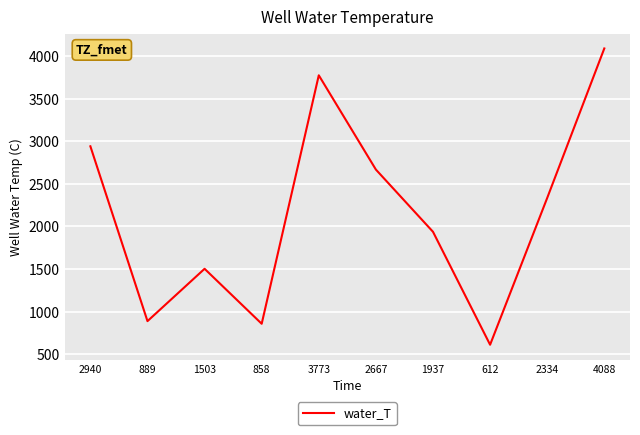

Reading right to left, list all the values displayed in this chart.

4088=4088	2334=2334	612=612	1937=1937	2667=2667	3773=3773	858=858	1503=1503	889=889	2940=2940